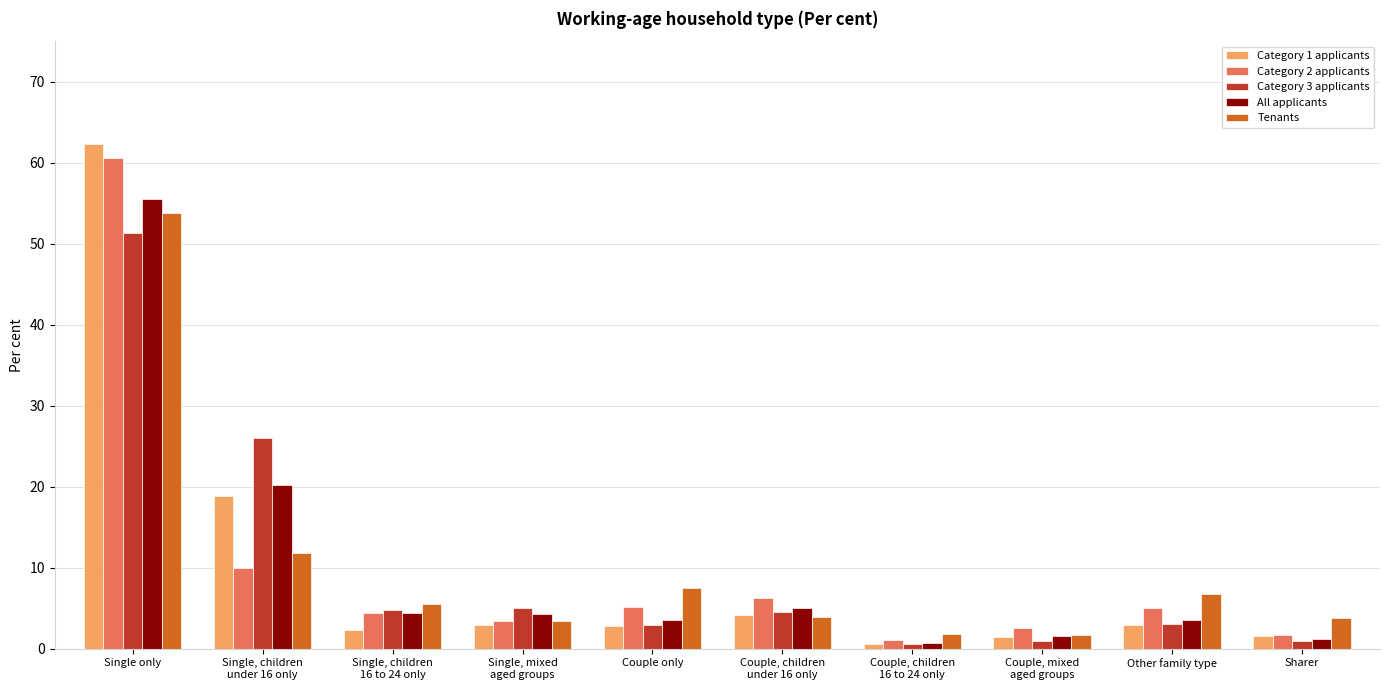

Between Single, mixed
aged groups and Couple, mixed
aged groups, which series saw the biggest shift?

Category 3 applicants